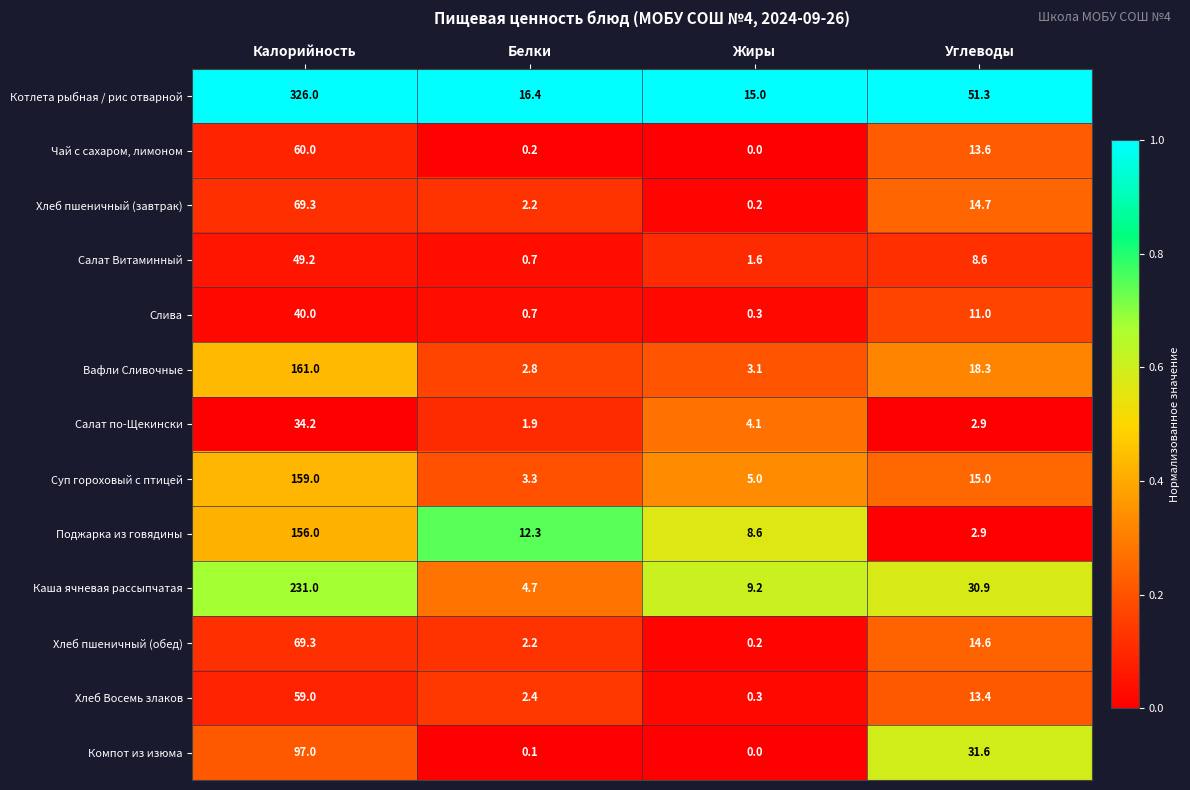

What is the total value across all series at Жиры?

47.6